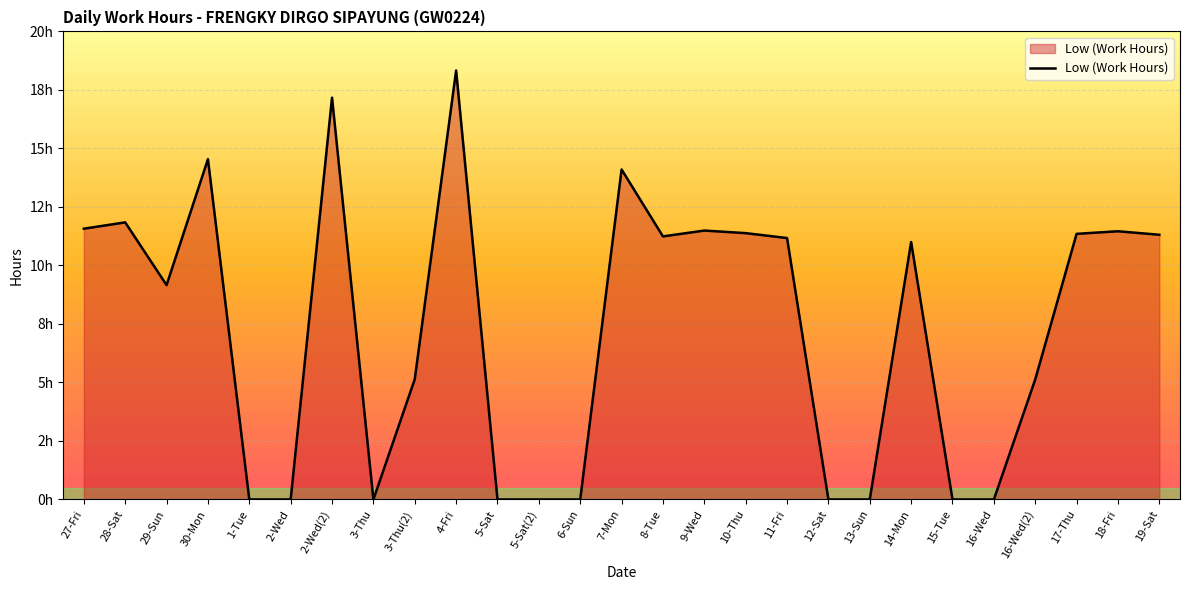

Where does the data first go above 11?

27-Fri